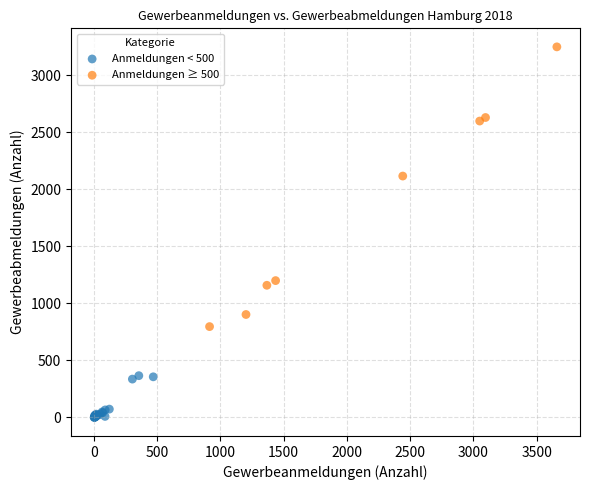

Which series has the widest spread of Y values?

Anmeldungen ≥ 500